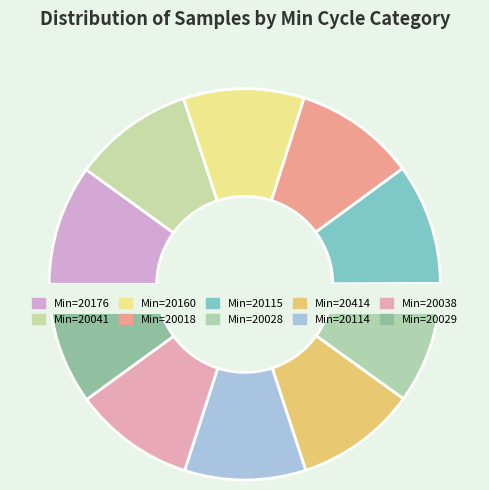

Rank the categories by value from lowest to highest.

20038, 20115, 20176, 20028, 20041, 20114, 20160, 20018, 20029, 20414